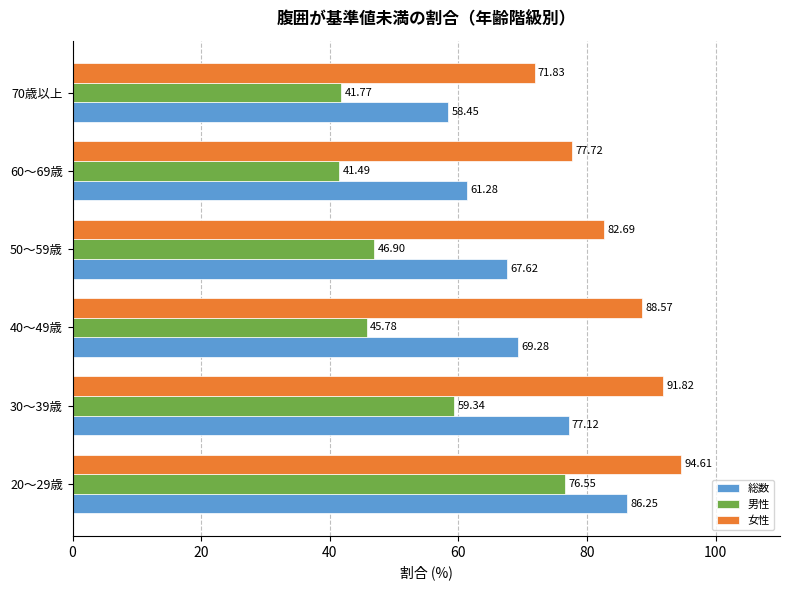

At which category is the sum across all series the highest?

20～29歳